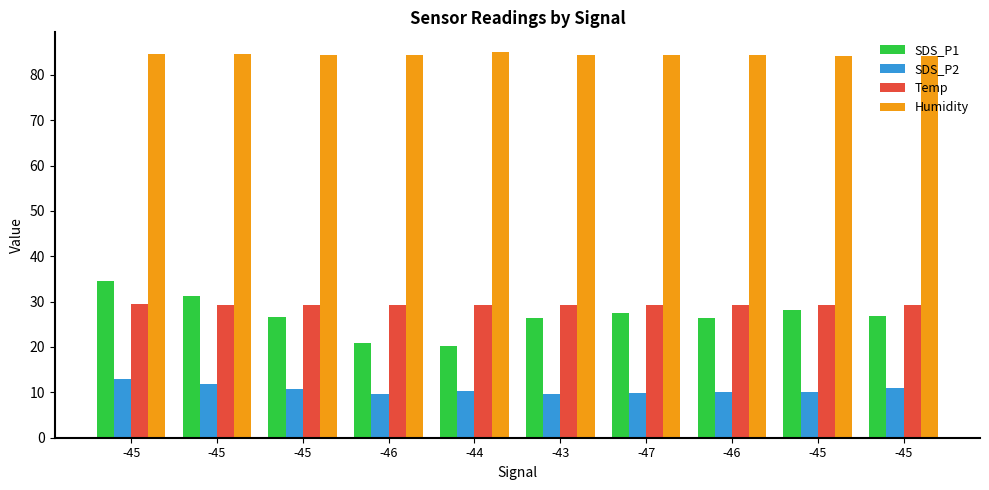

Between -44 and -43, which series saw the biggest shift?

SDS_P1